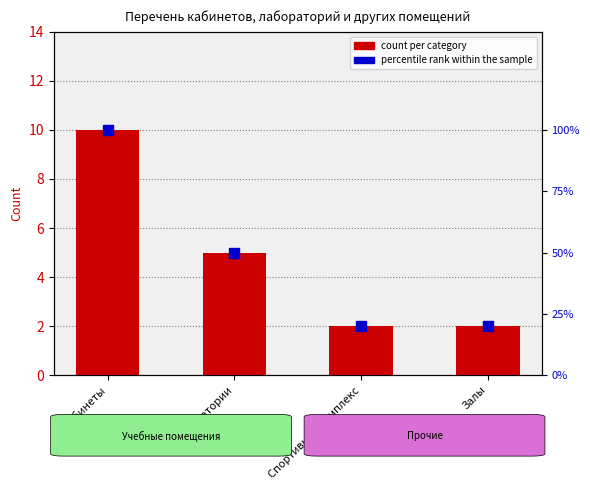

Which series contains the lowest Y value?

count